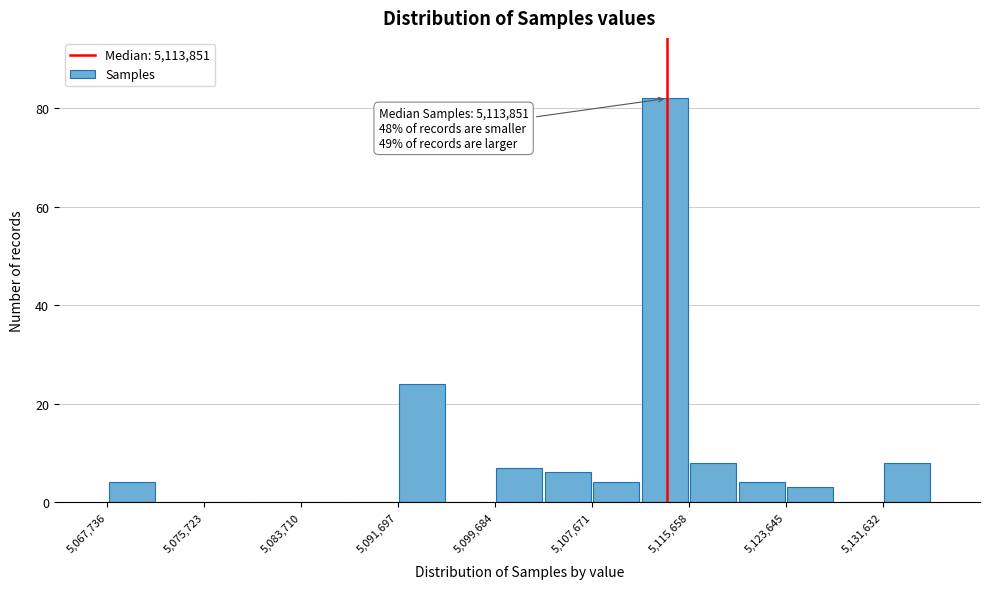

Read against the x-axis, roughly where is the centre of the tallest bar?

5114000